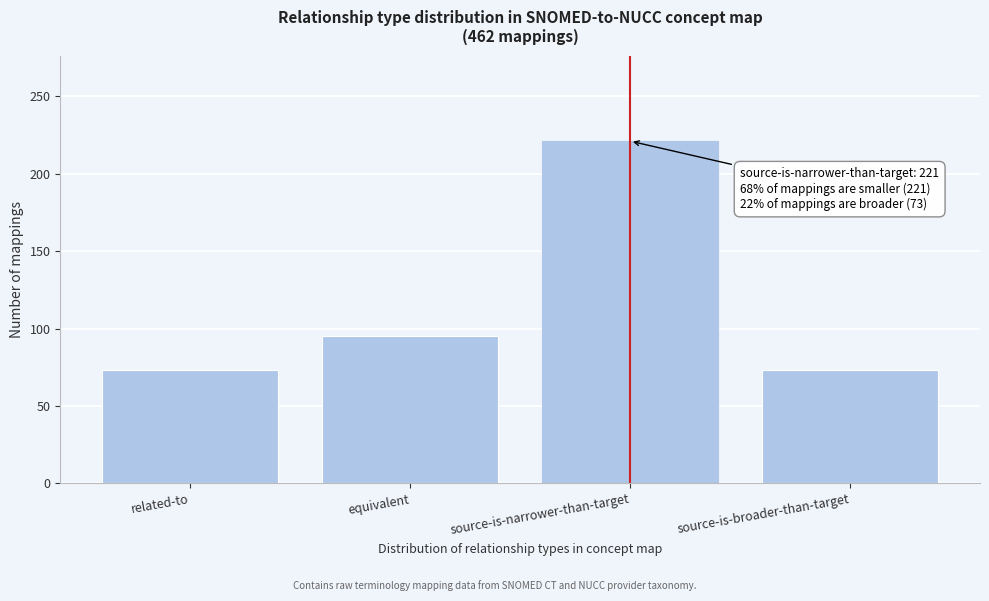

Reading left to right, extract all data points from this chart.

73	95	221	73